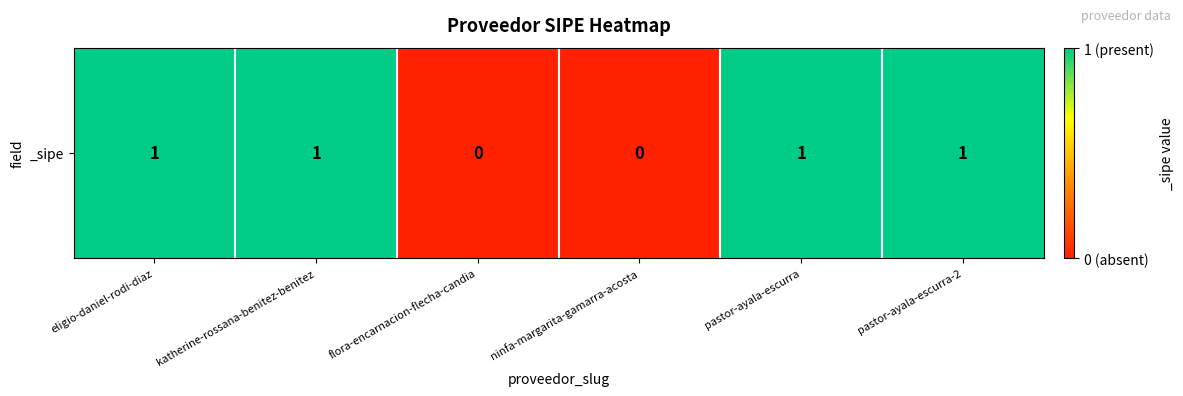

Which label corresponds to the largest value in the chart?

eligio-daniel-rodi-diaz